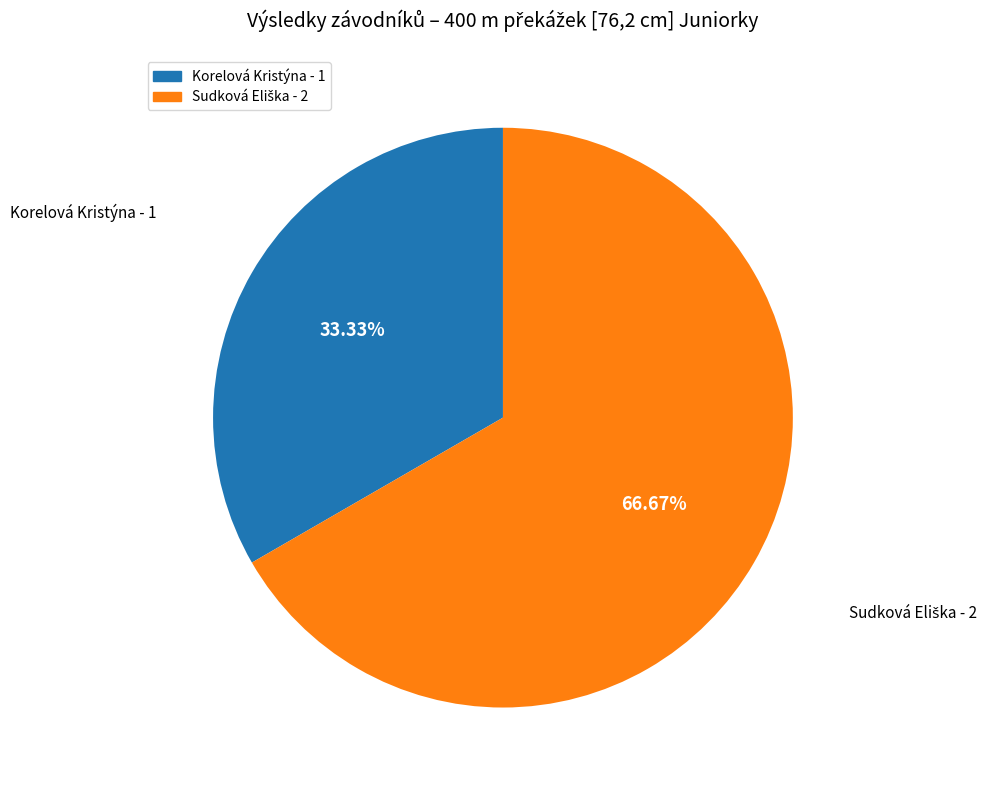

Is there a majority slice in this chart?

Yes